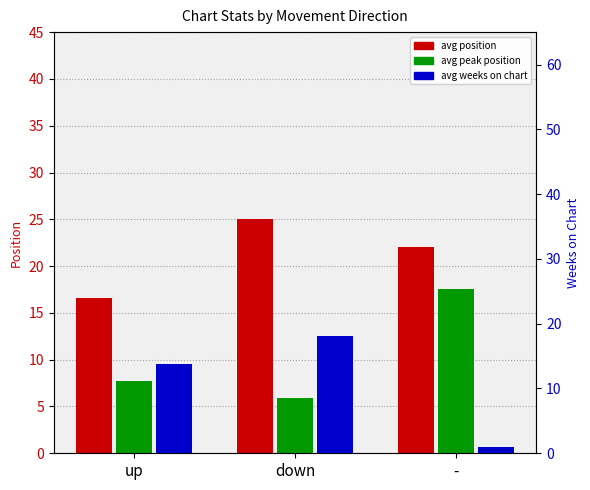

What is the lowest value of the avg weeks on chart series?

1.0